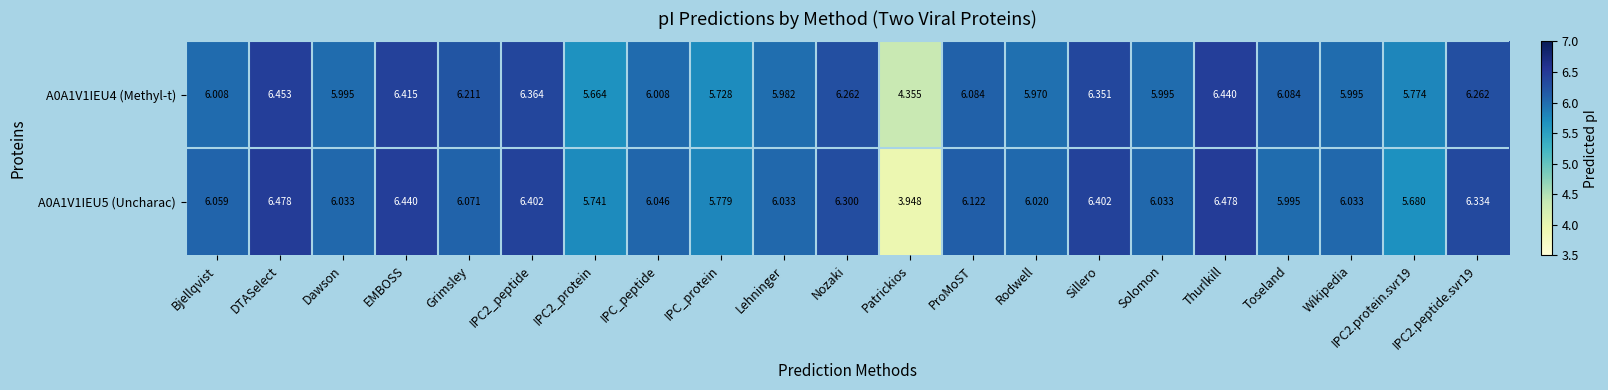

How many data points in A0A1V1IEU5 (Uncharac) are less than 6?

5